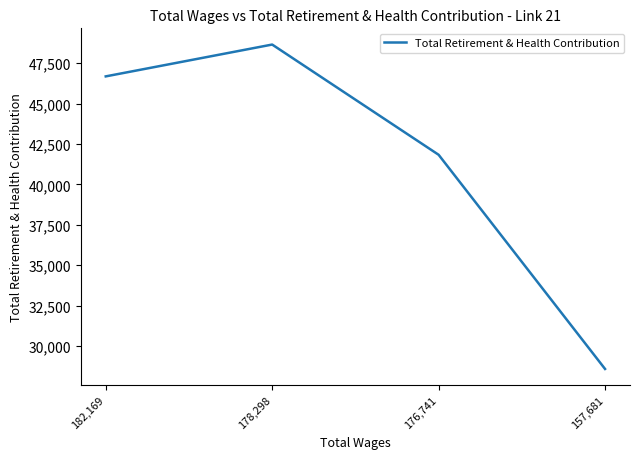

What is the change in value from 182,169 to 178,298?

+1970